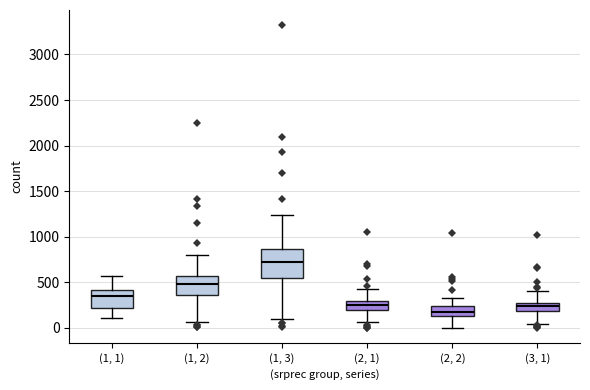

Reading left to right, read every box against the y-axis: the position of its median line, the range the box covers, and the ends of its whiskers. The values are not printed on the chart, so give them approximately, as read against the axis.

(1, 1): median 350, box 200 to 400, whiskers 100 to 550
(1, 2): median 500, box 350 to 550, whiskers 50 to 800
(1, 3): median 700, box 550 to 850, whiskers 100 to 1250
(2, 1): median 250, box 200 to 300, whiskers 50 to 450
(2, 2): median 150 (inside the box), box 150 to 250, whiskers 0 to 350
(3, 1): median 250 (inside the box), box 200 to 250, whiskers 50 to 400